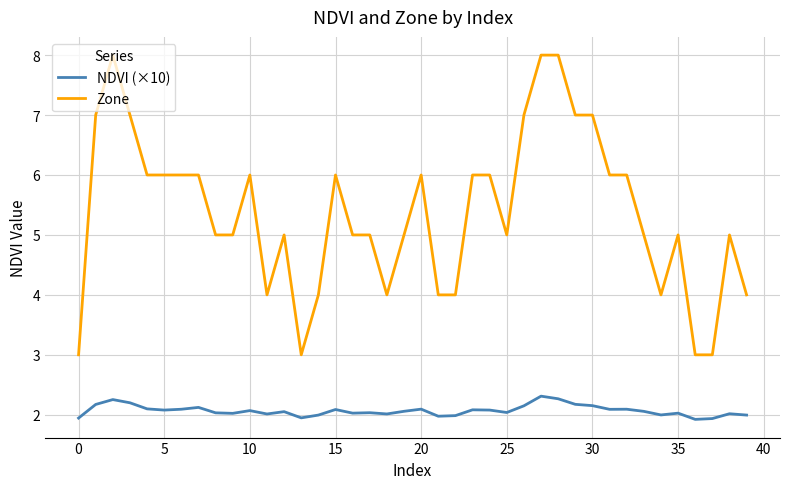

List the series in order of their overall mean, lowest first.

NDVI (×10), Zone